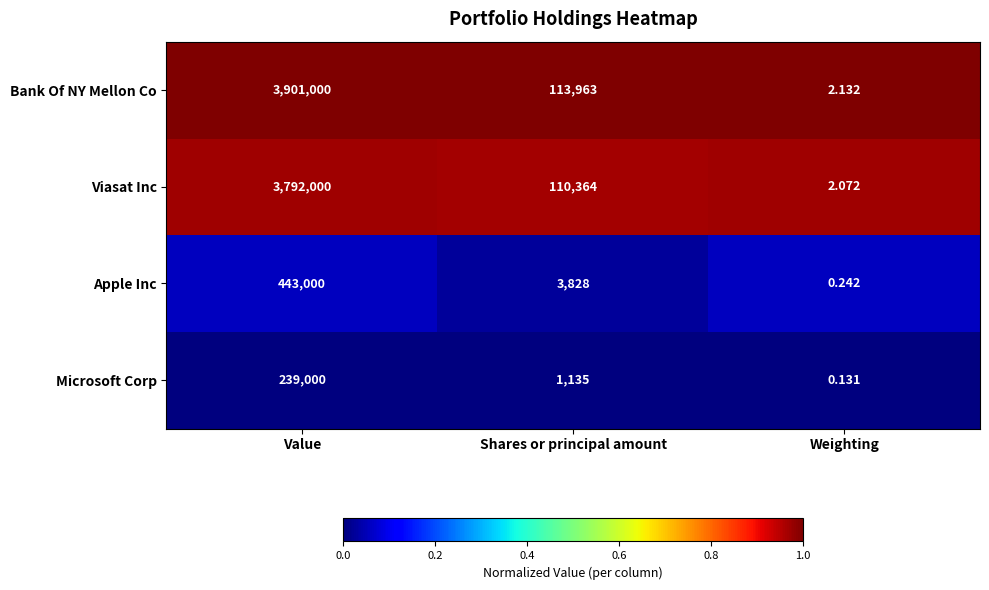

At which label does Apple Inc first exceed 3828?

Value